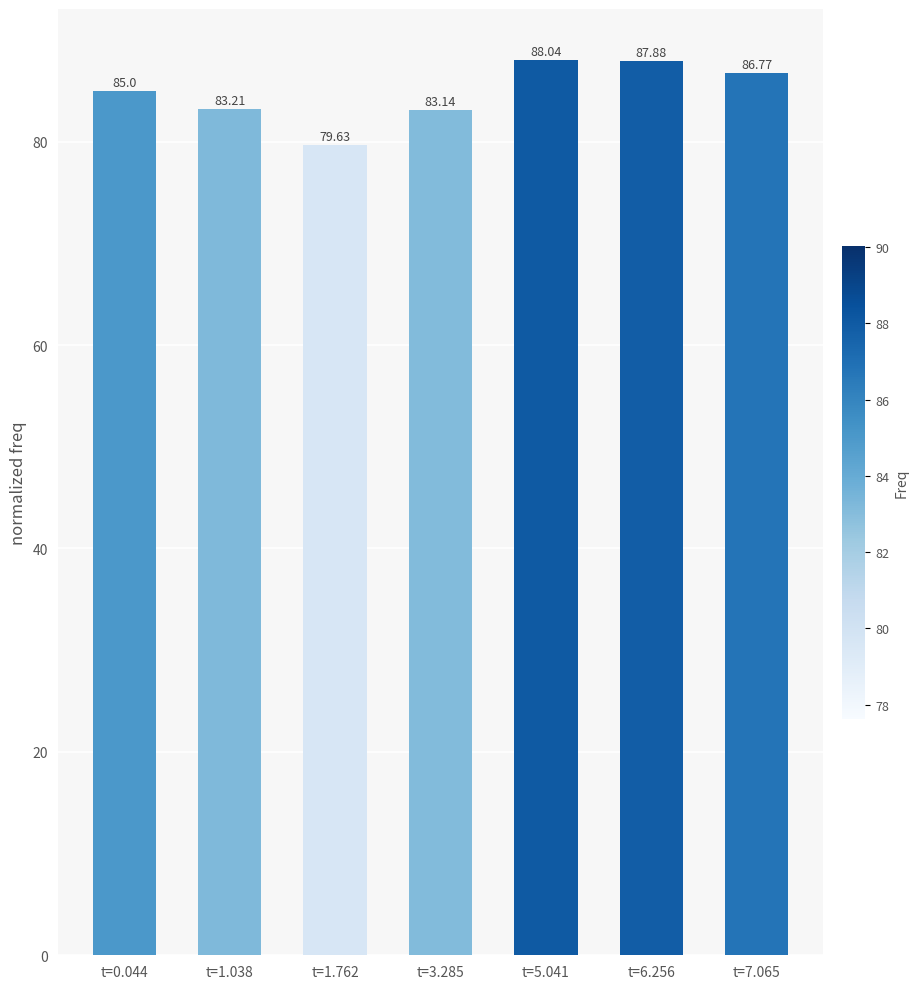

What is the value of the 7th bar from the left?

86.8